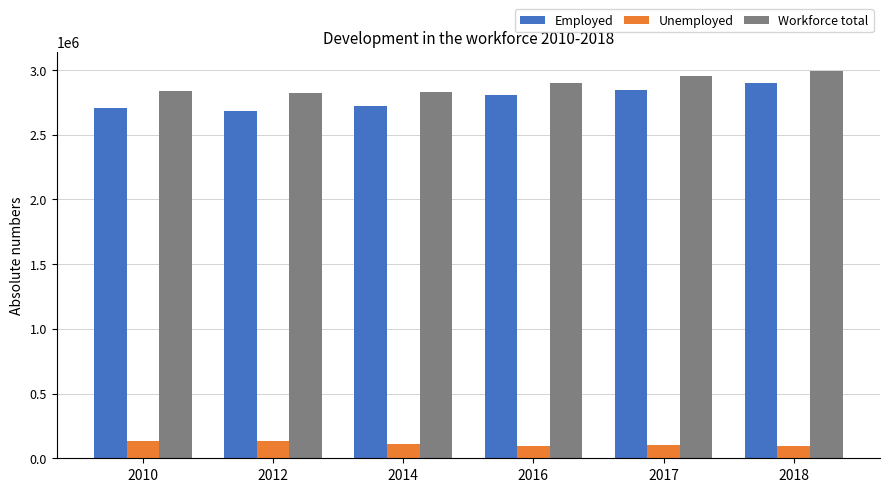

Which series has the largest range (max minus min)?

Employed